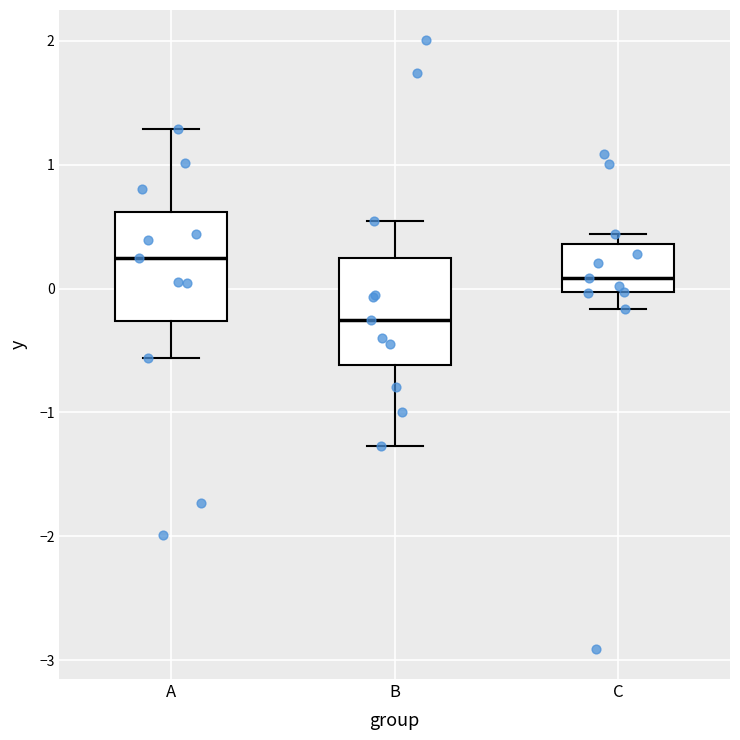

Where does the lower whisker of the box for C end on the y-axis? The values are not printed on the chart, so give them approximately, as read against the axis.

-0.2